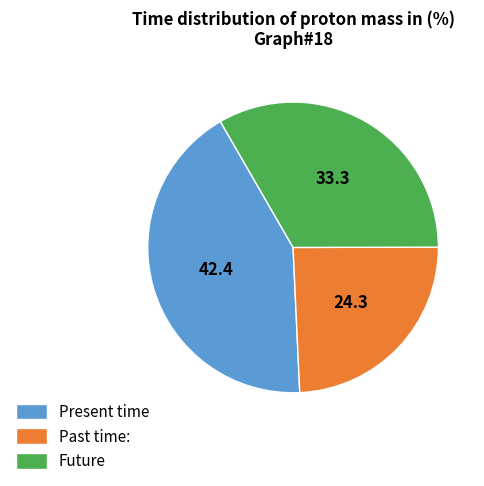

True or false: Present time accounts for 42% of the total.

True